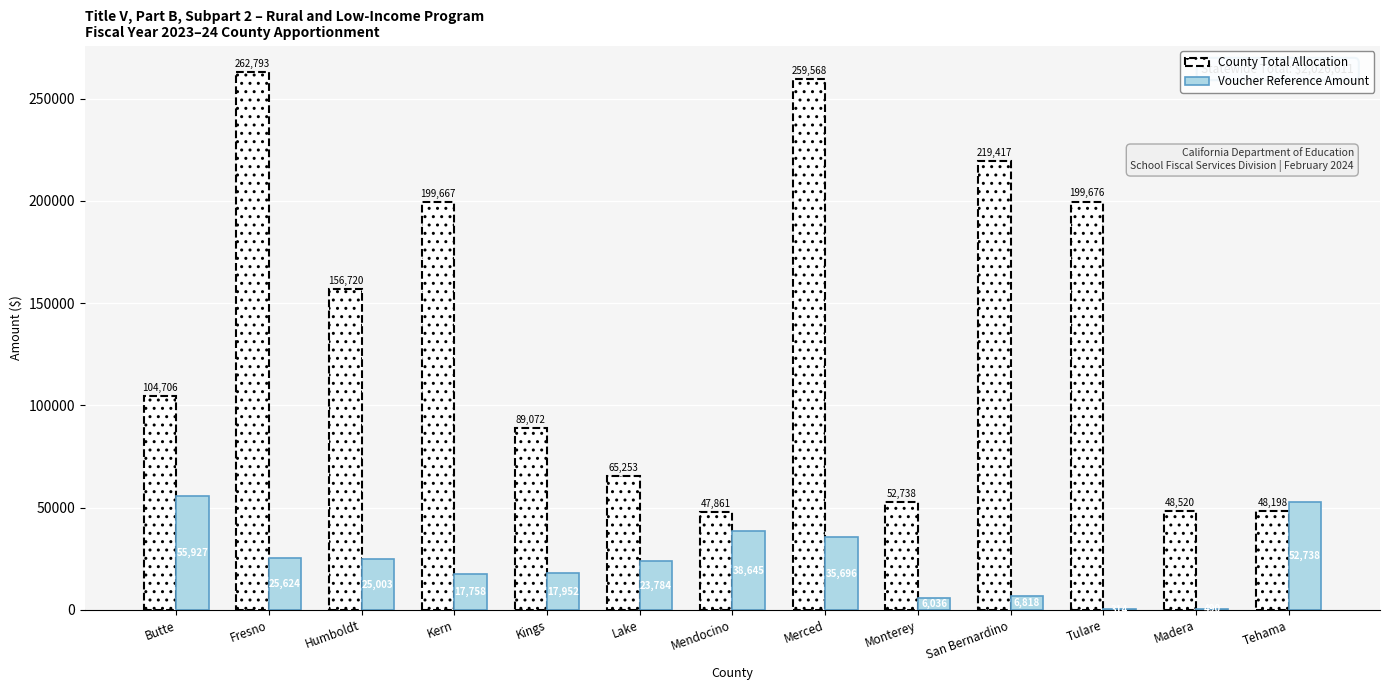

What is the total value across all series at Butte?

160633